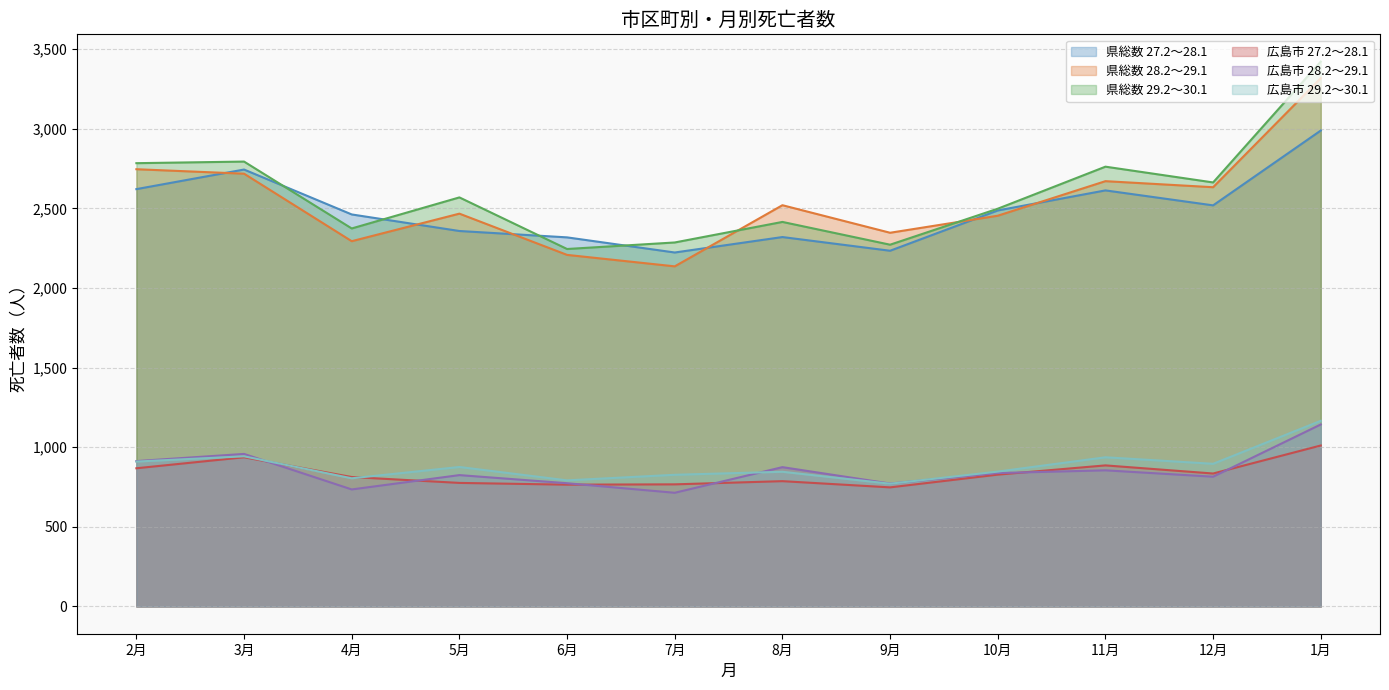

The 広島市 29.2～30.1 series shows 1357 at 6月. True or false?

False